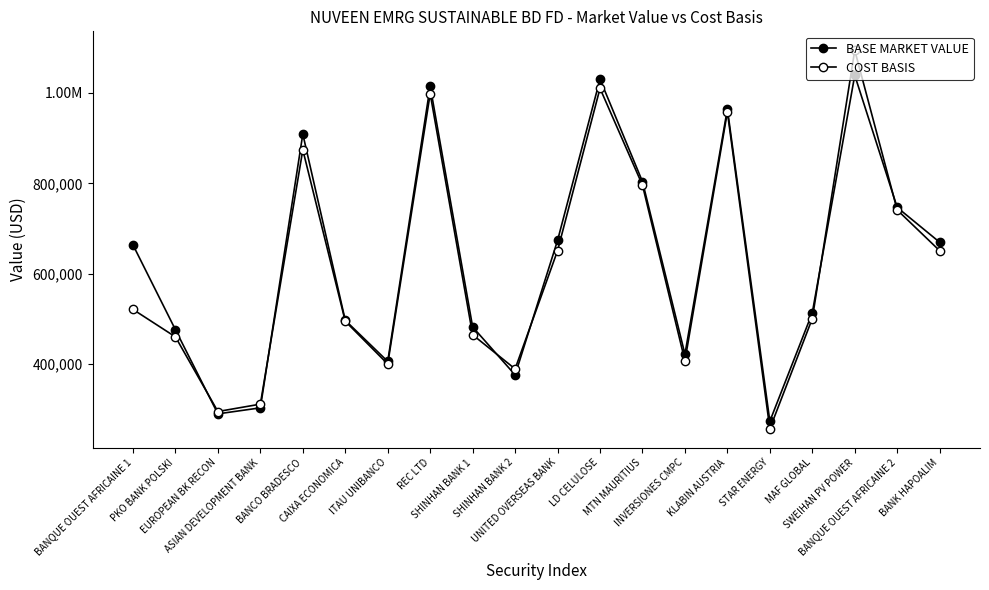

What is the average value of the COST BASIS series?

613709.4